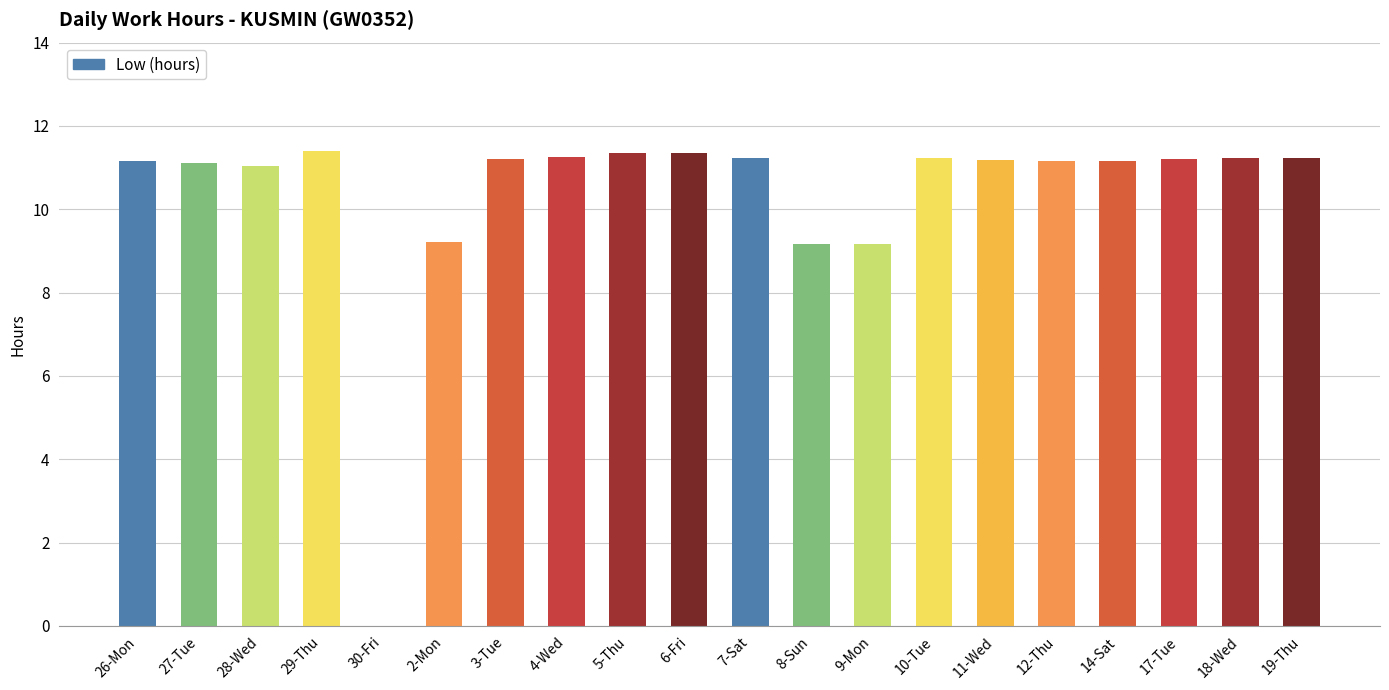

What is the sum of all values?

207.1